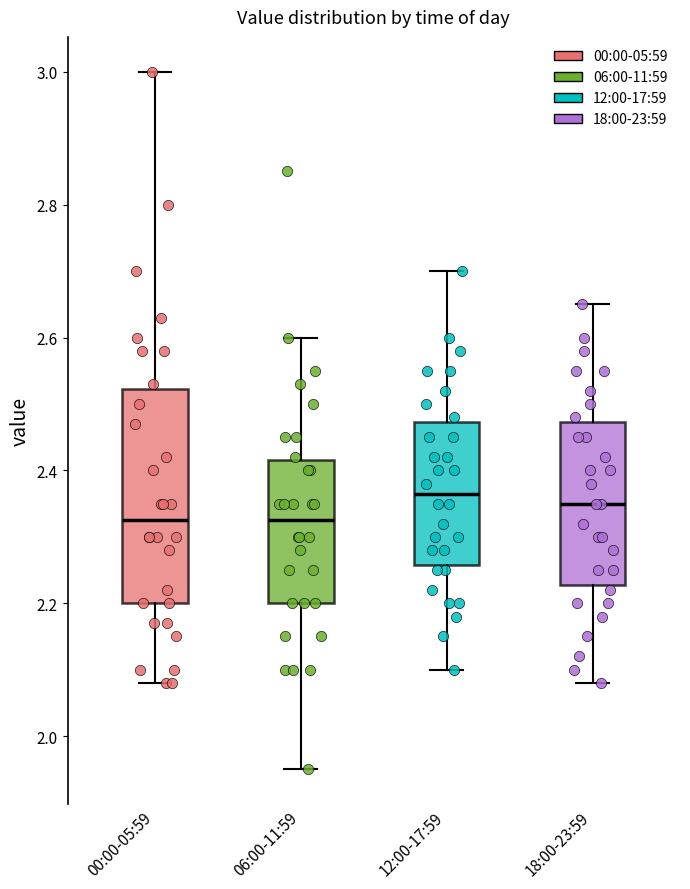

Reading left to right, transcribe this box plot: for each box, give where its median line is, the range the box spans, and where its two whiskers end, as read against the y-axis. The values are not printed on the chart, so give them approximately, as read against the axis.

00:00-05:59: median 2.32, box 2.20 to 2.52, whiskers 2.08 to 3.00
06:00-11:59: median 2.32, box 2.20 to 2.42, whiskers 1.96 to 2.60
12:00-17:59: median 2.36, box 2.26 to 2.48, whiskers 2.10 to 2.70
18:00-23:59: median 2.36, box 2.22 to 2.48, whiskers 2.08 to 2.66